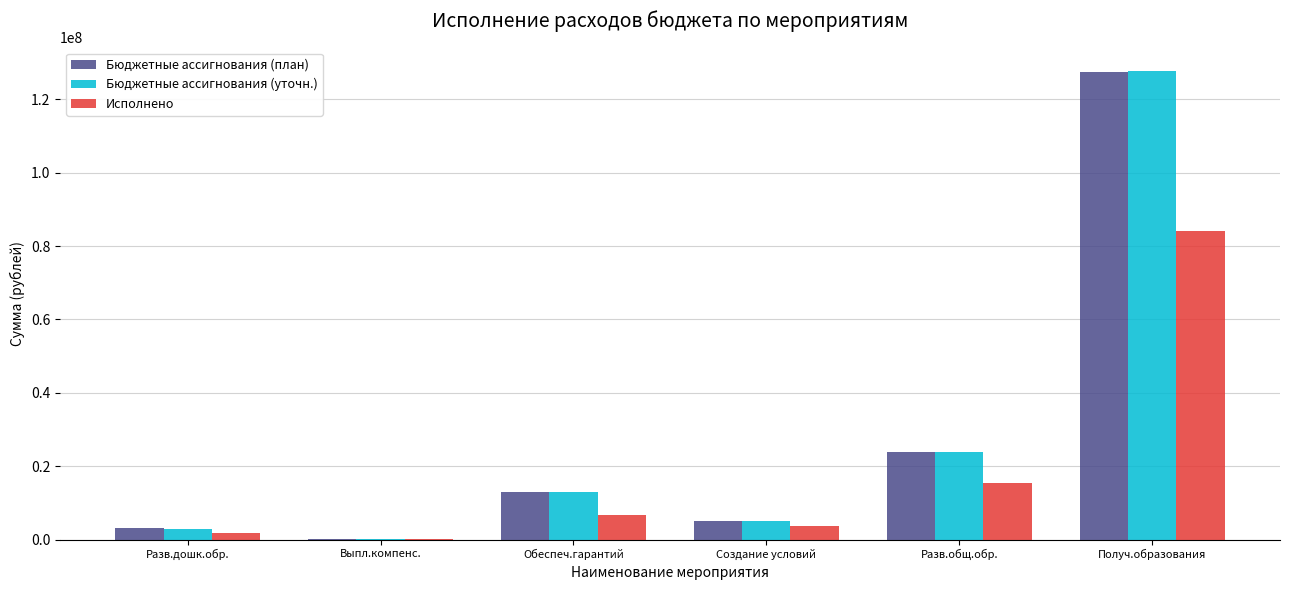

At which label is Бюджетные ассигнования (уточн.) closest to 63957838?

Разв.общ.обр.